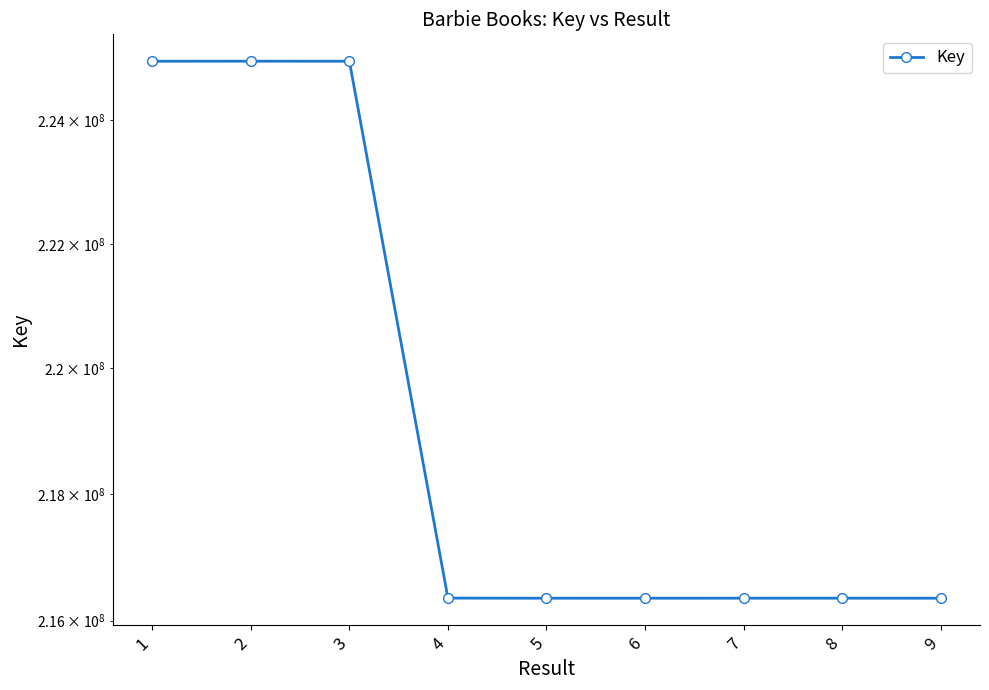

True or false: the data has more than 0 interior local peaks.

True